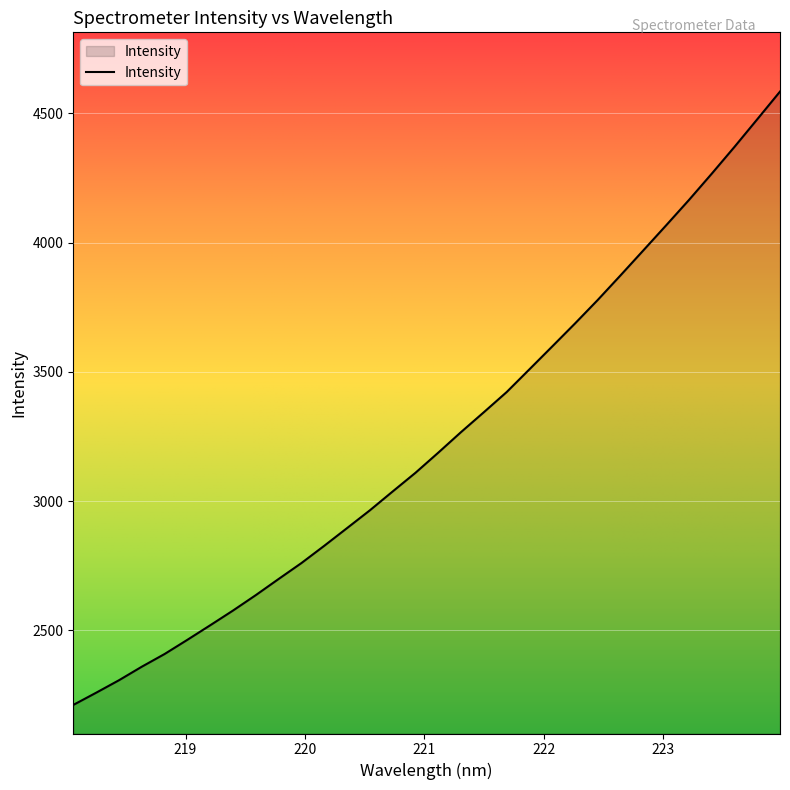

How many lines are shown in the chart?

1